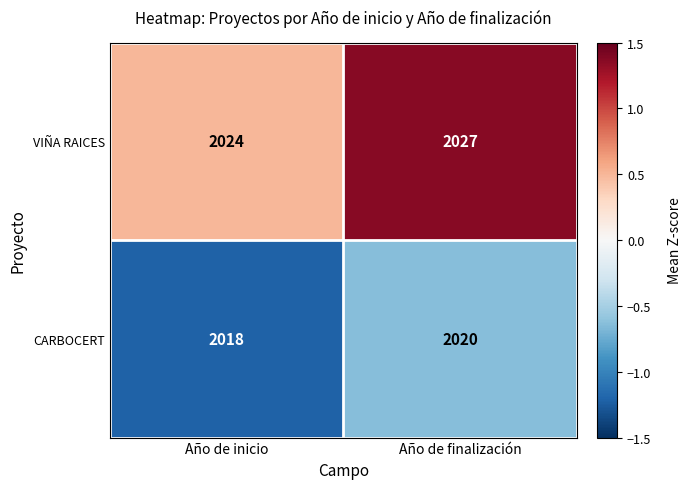

Which series has the widest spread of values?

VIÑA RAICES